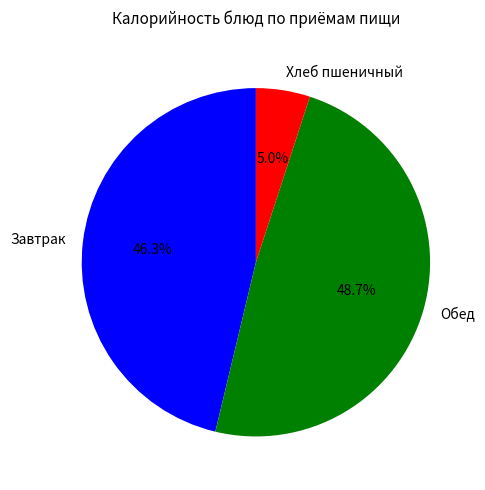

Between Хлеб пшеничный and Обед, which is larger?

Обед